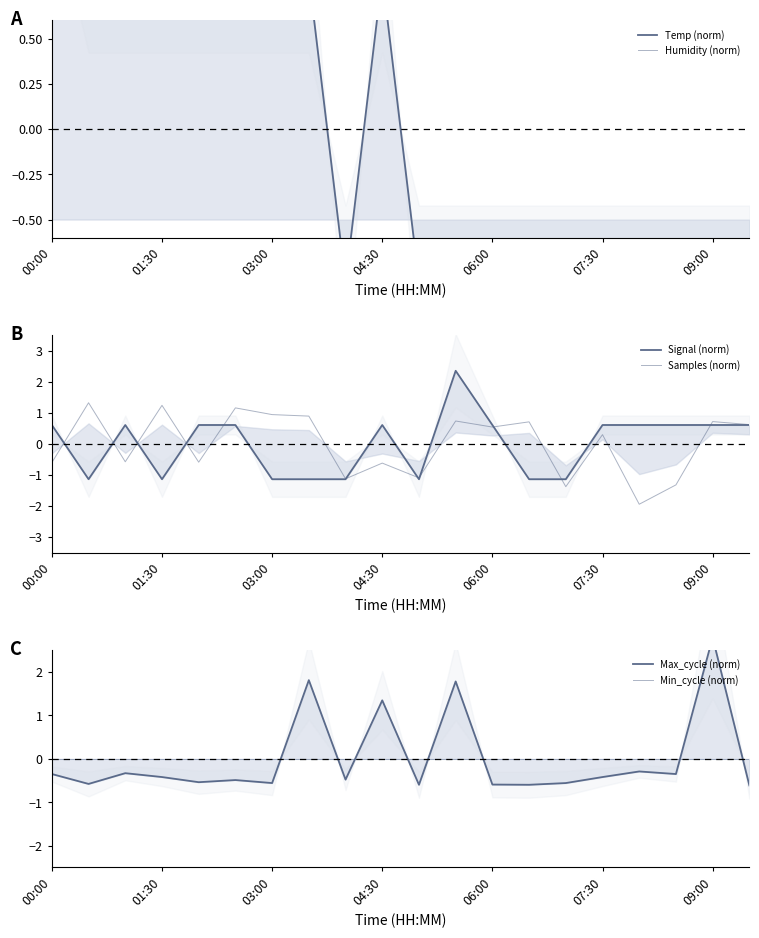

True or false: Humidity (norm) has a value of -1.5 at 10.

False